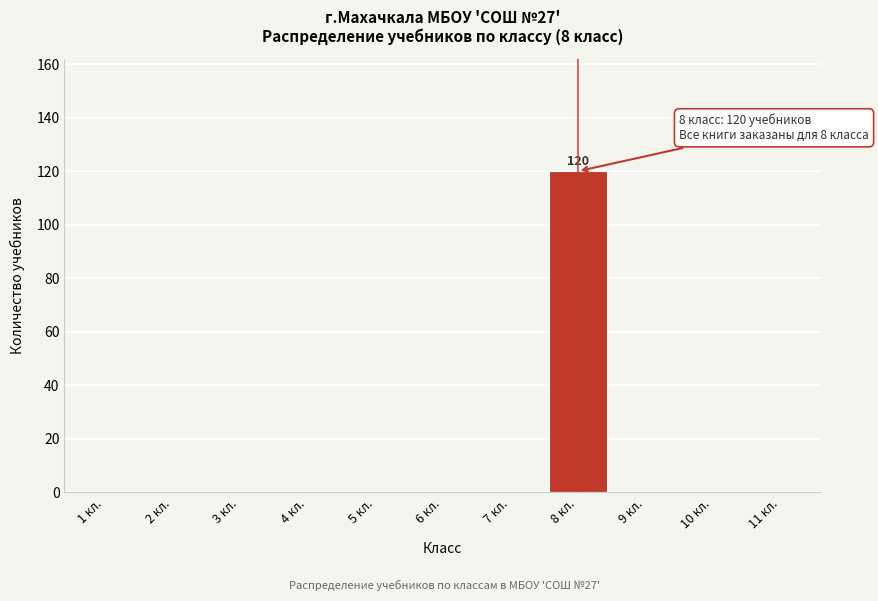

Reading right to left, extract all data points from this chart.

11 кл.=0	10 кл.=0	9 кл.=0	8 кл.=120	7 кл.=0	6 кл.=0	5 кл.=0	4 кл.=0	3 кл.=0	2 кл.=0	1 кл.=0